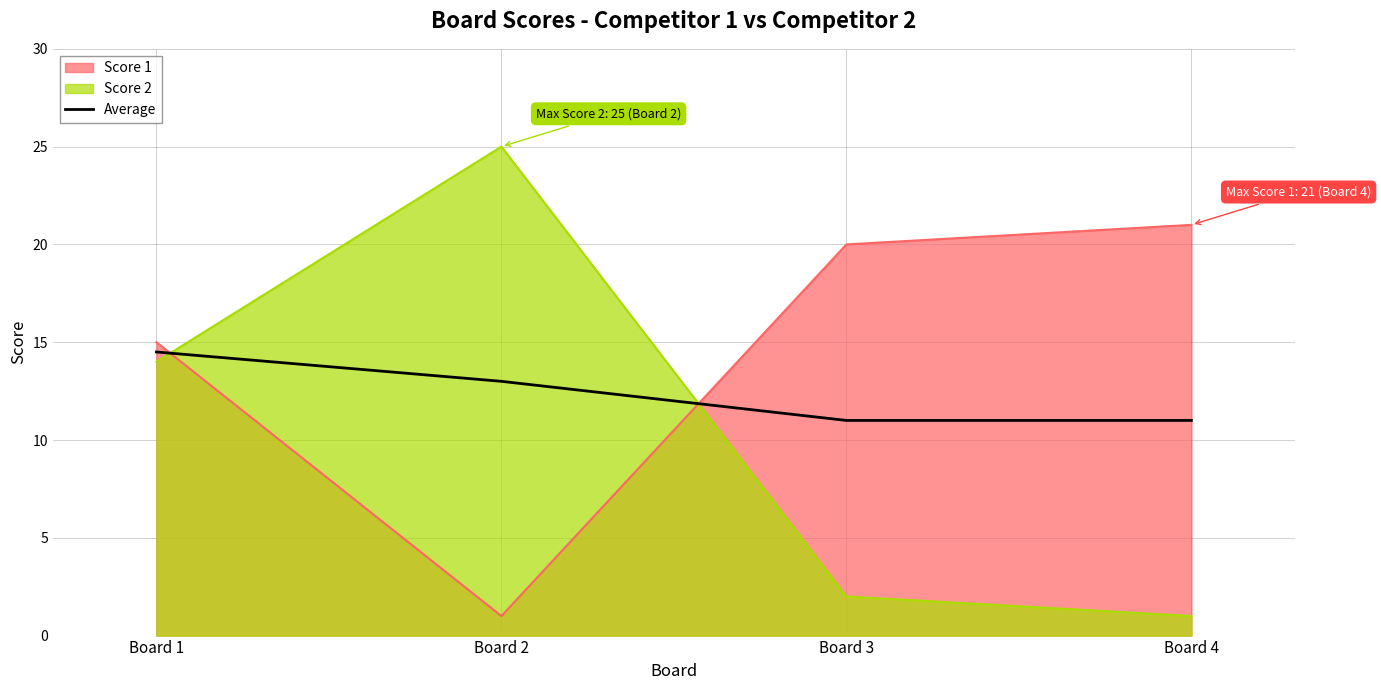

What is the value of the 2nd point from the left?

13.0